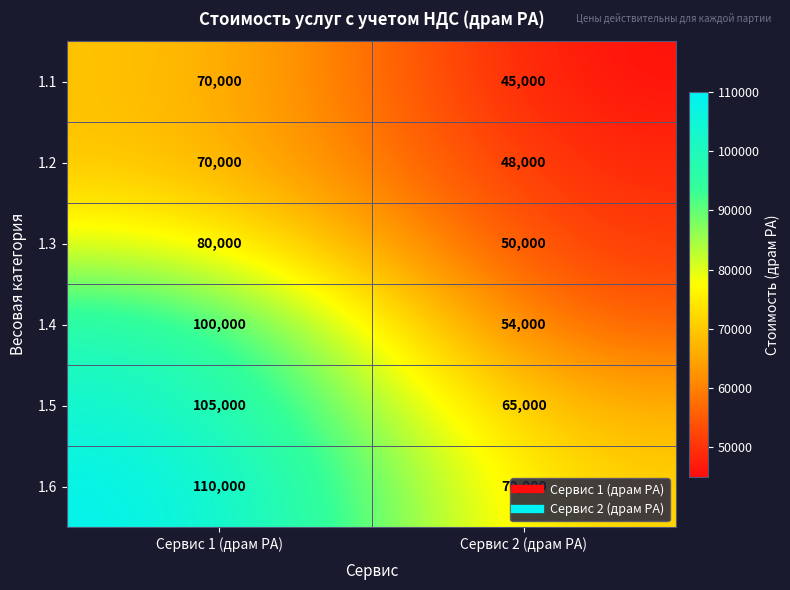

Read the 1.6 value at Сервис 2 (драм РА), to the nearest 50.

70000